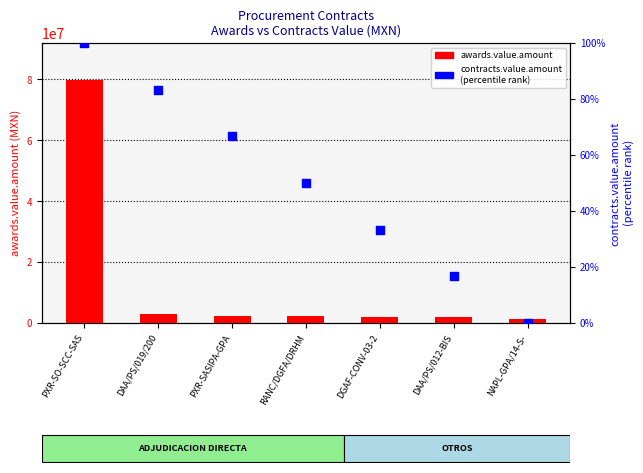

At which category is the sum across all series the highest?

PXR-SO-SCC-SAS